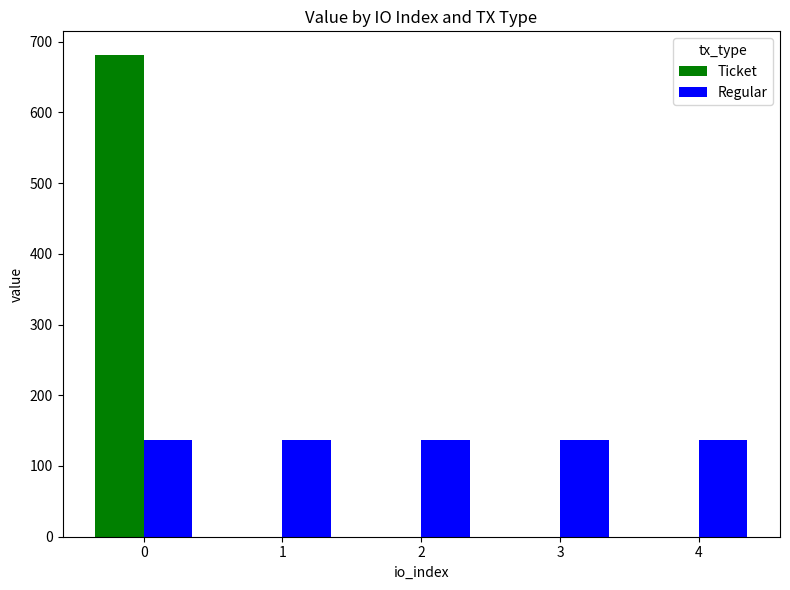

The Regular series shows 73.9 at 2. True or false?

False